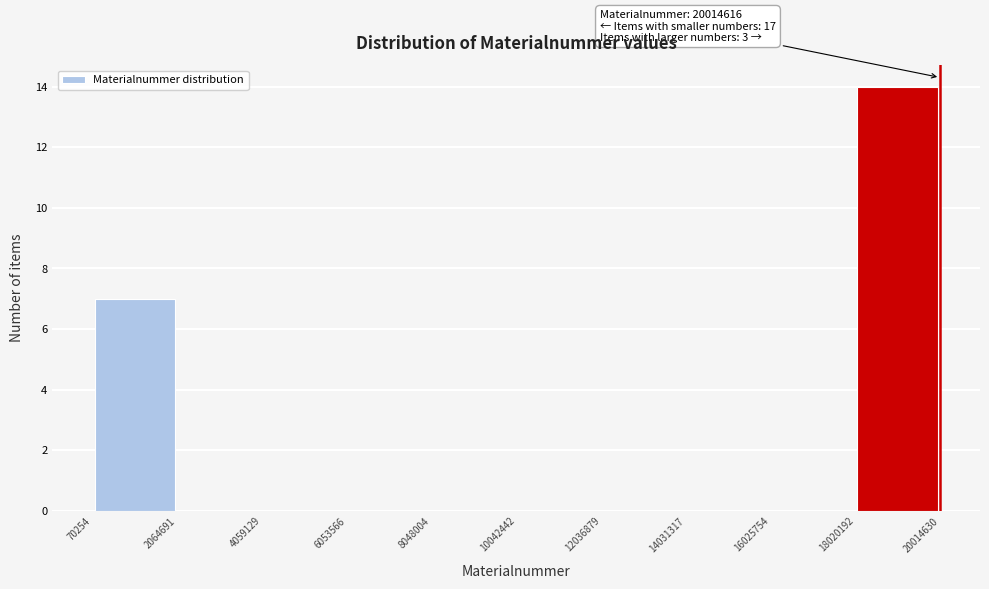

Over which range of the x-axis is the bar tallest?

18020192 to 20014630